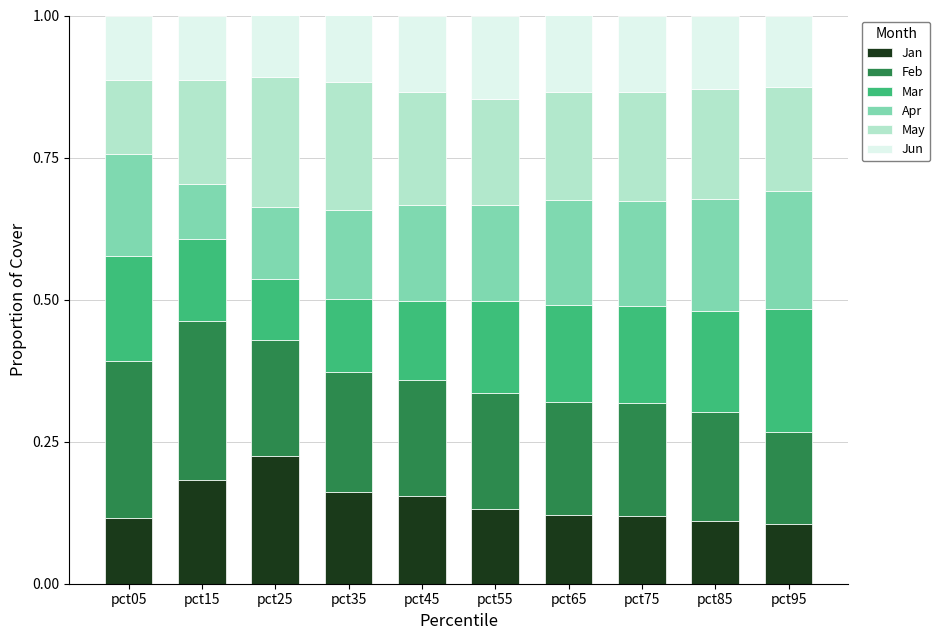

The value of Jan at pct15 is 0.2. True or false?

True